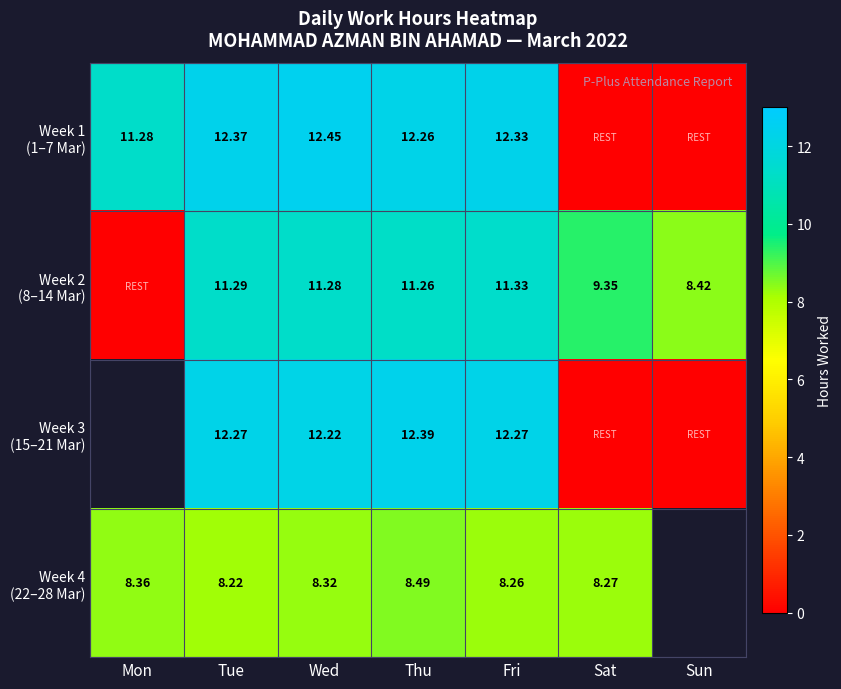

List the series in order of their overall mean, lowest first.

Week 1 (1–7 Mar), Week 2 (8–14 Mar), Week 3 (15–21 Mar), Week 4 (22–28 Mar)